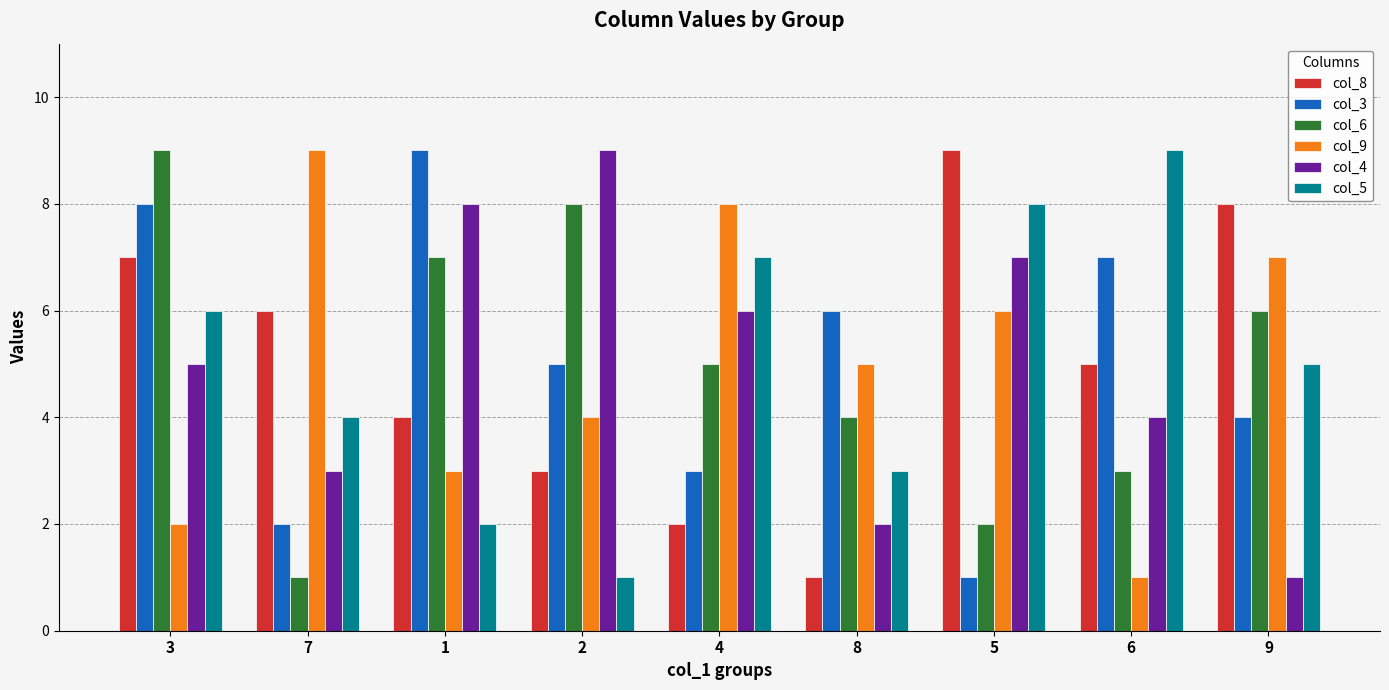

Reading left to right, extract all data points from this chart.

col_8: 3=7	7=6	1=4	2=3	4=2	8=1	5=9	6=5	9=8
col_3: 3=8	7=2	1=9	2=5	4=3	8=6	5=1	6=7	9=4
col_6: 3=9	7=1	1=7	2=8	4=5	8=4	5=2	6=3	9=6
col_9: 3=2	7=9	1=3	2=4	4=8	8=5	5=6	6=1	9=7
col_4: 3=5	7=3	1=8	2=9	4=6	8=2	5=7	6=4	9=1
col_5: 3=6	7=4	1=2	2=1	4=7	8=3	5=8	6=9	9=5